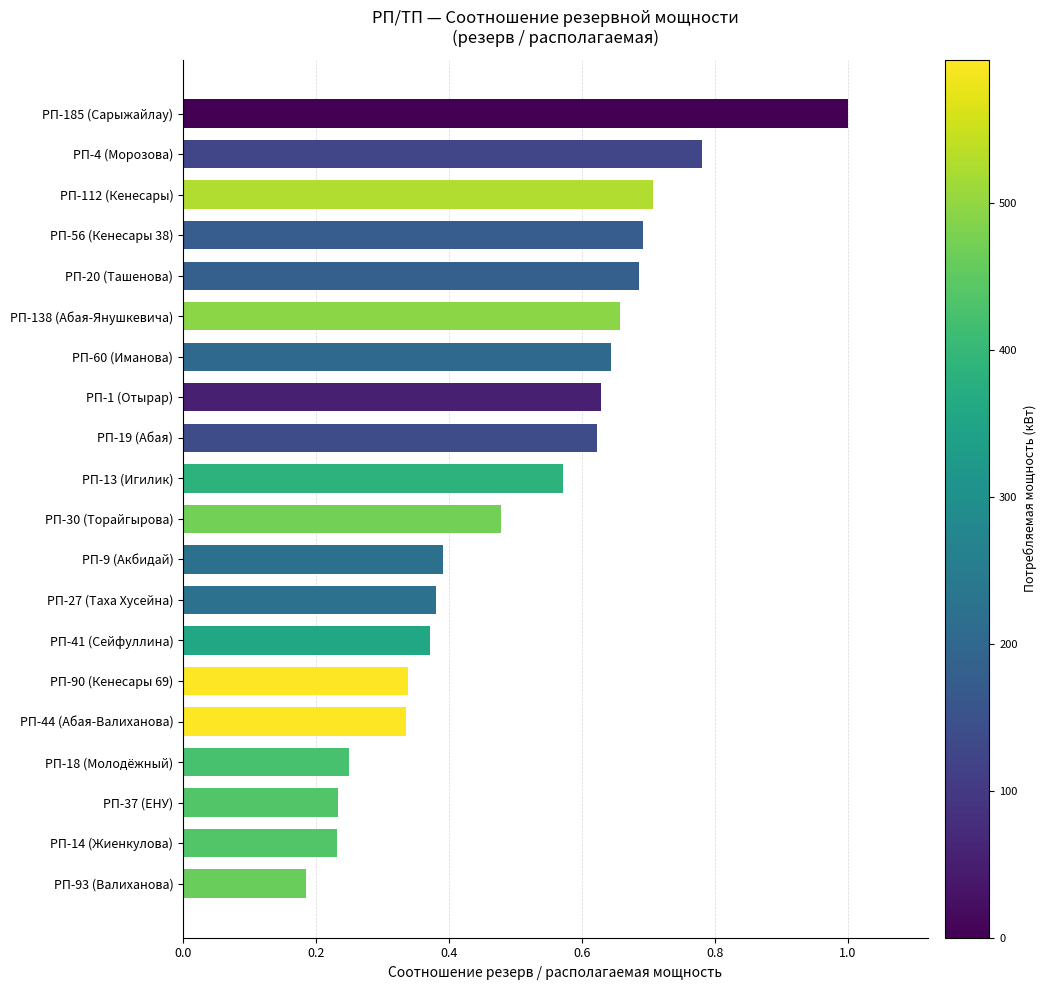

The chart shows a value of 0.4 at РП-60 (Иманова). True or false?

False